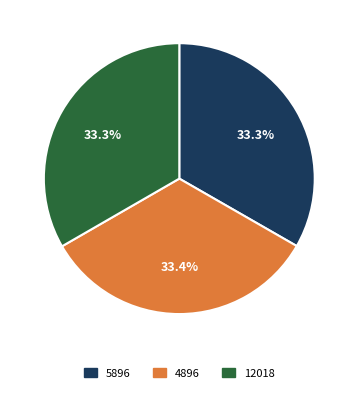

Is there a majority slice in this chart?

No